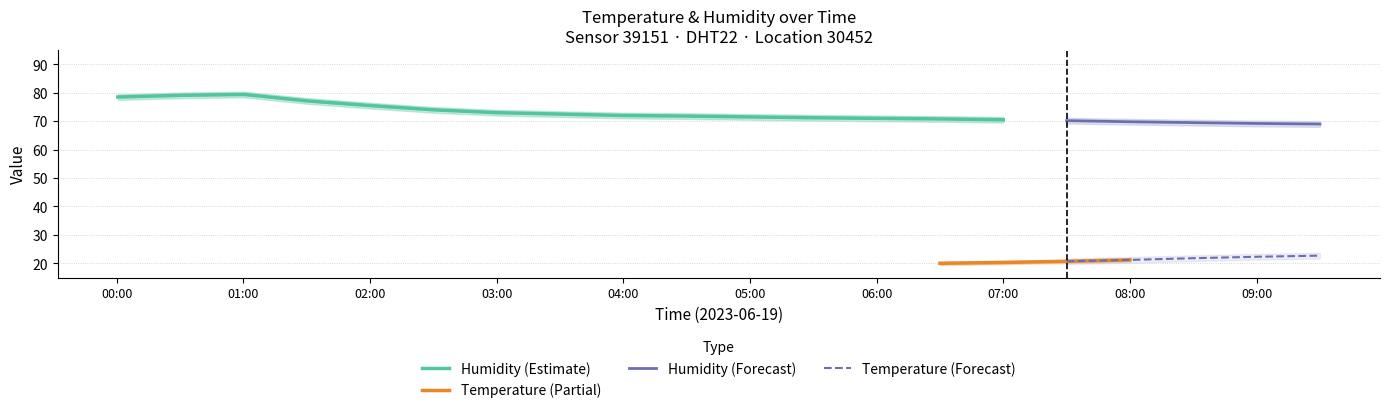

How many values in the humidity series are below 71?

7